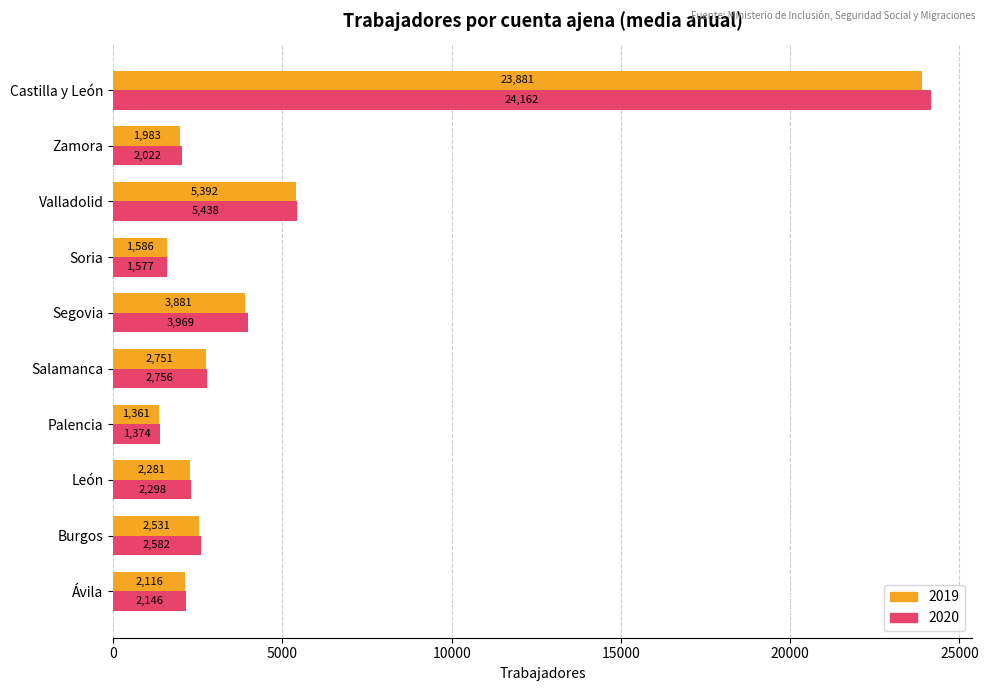

Which series changed the most between Segovia and Castilla y León?

2020